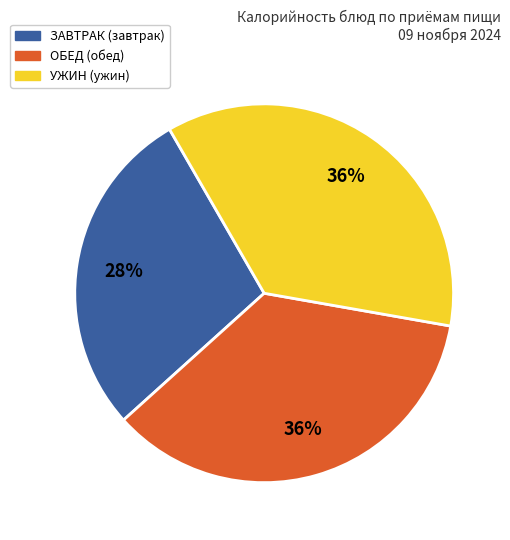

Count the number of slices in the pie.

3